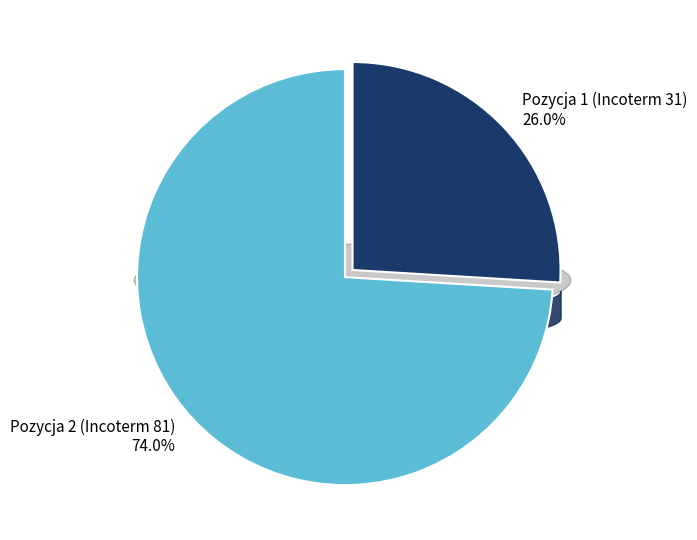

True or false: Pozycja 1 (Incoterm 31) accounts for 16% of the total.

False